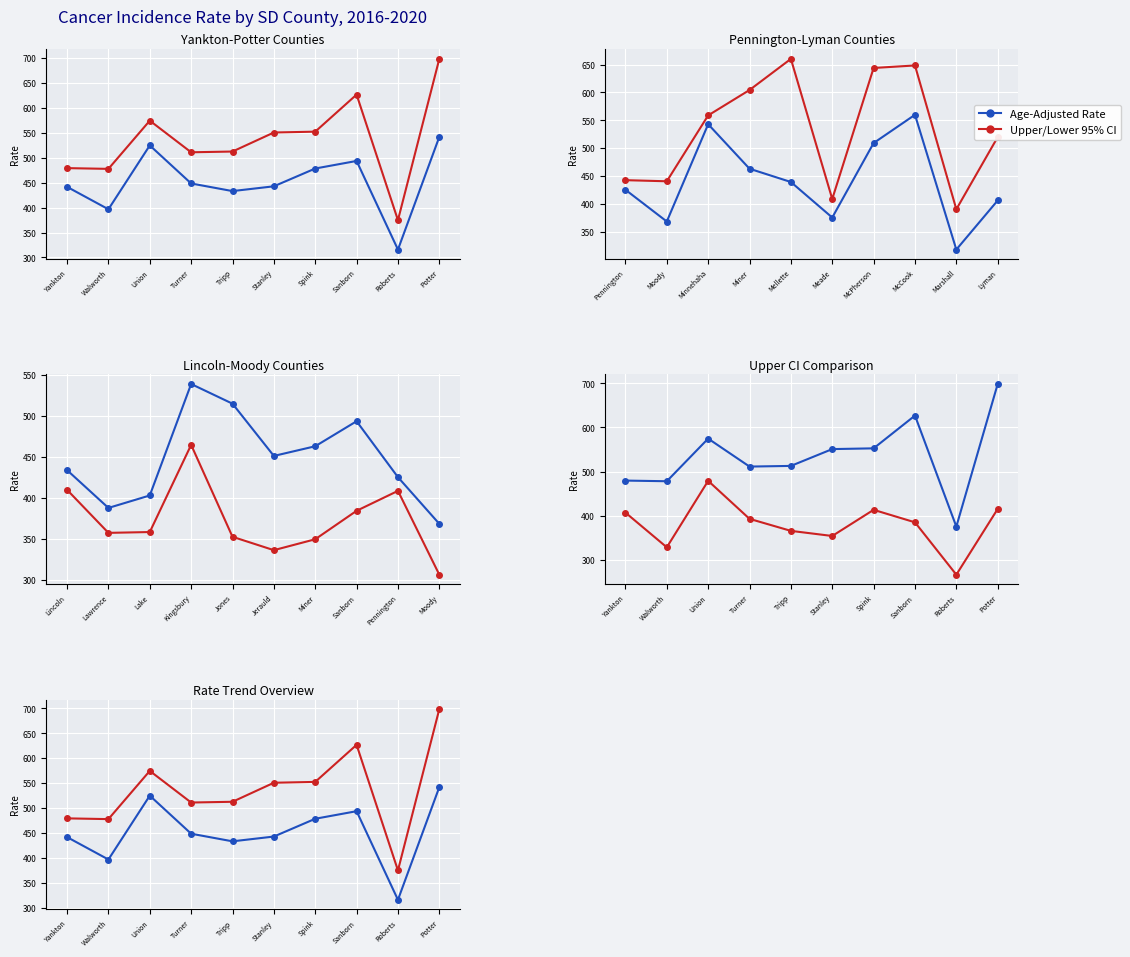

What is the difference between the maximum and minimum values in the Lower 95% CI series?

213.1